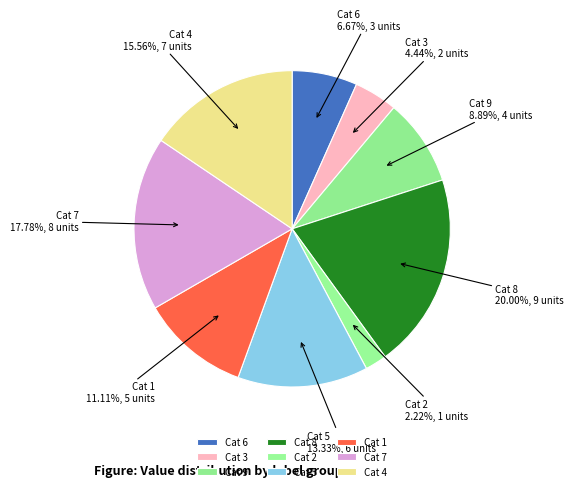

Does Cat 5 account for over 50% of the chart?

No